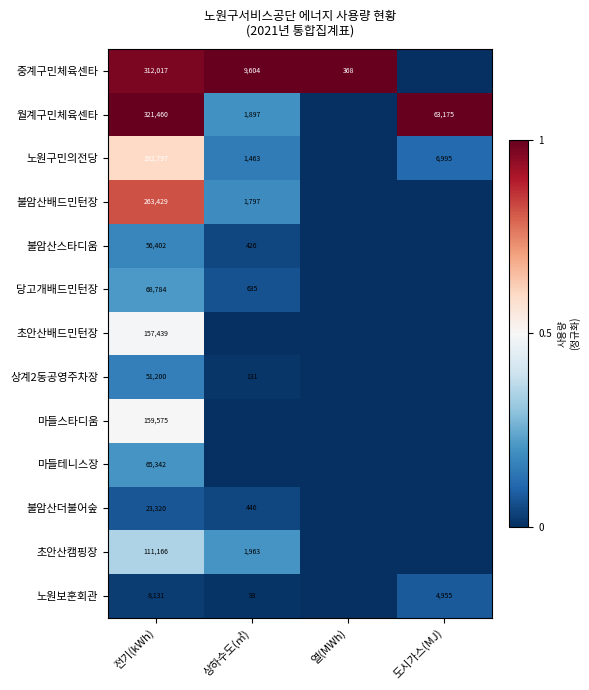

What is the difference between the 월계구민체육센타 values at 도시가스(MJ) and 전기(kWh)?

258285